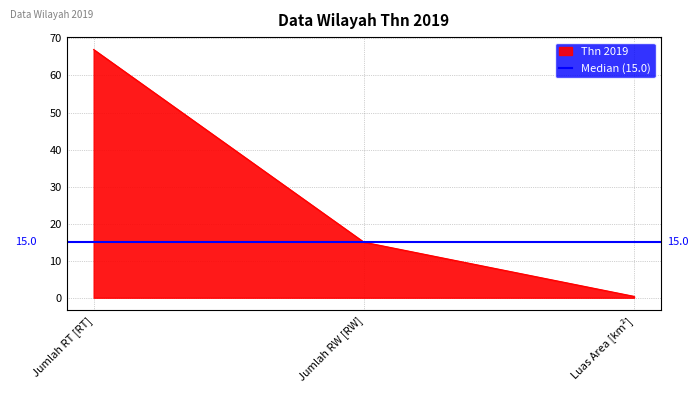

The value at Luas Area [km²] is 0.4. True or false?

True